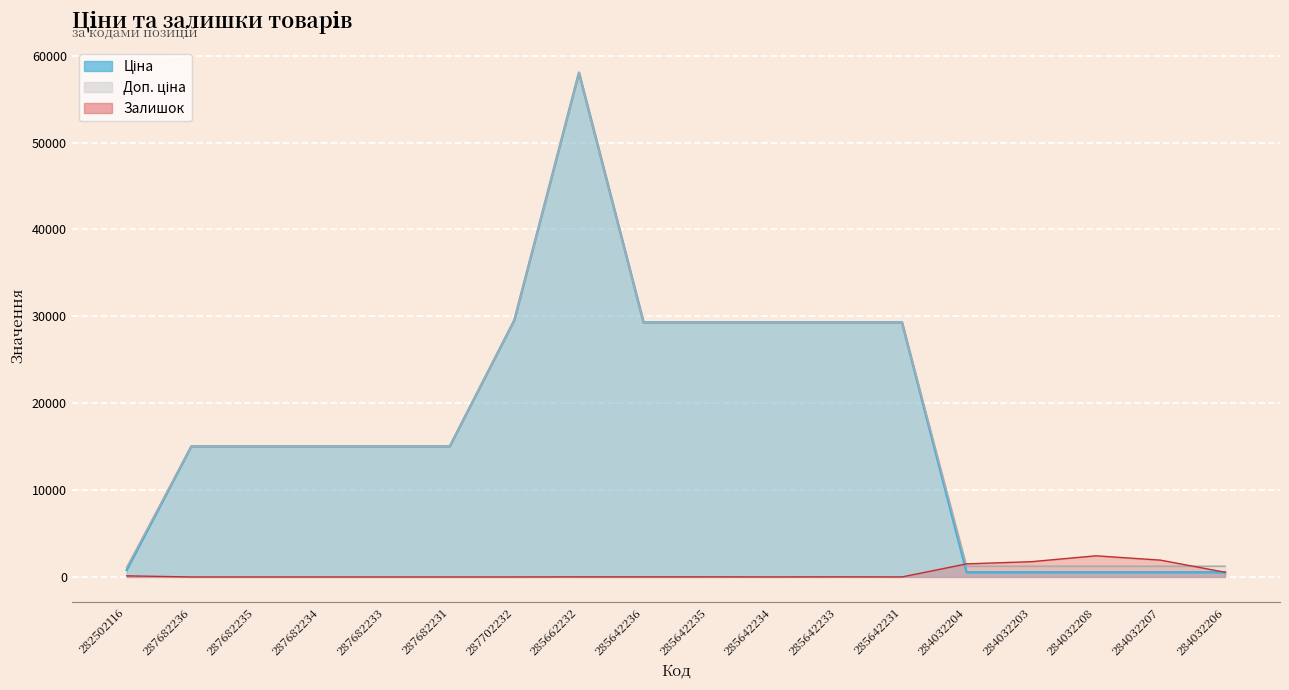

How many lines are shown in the chart?

3